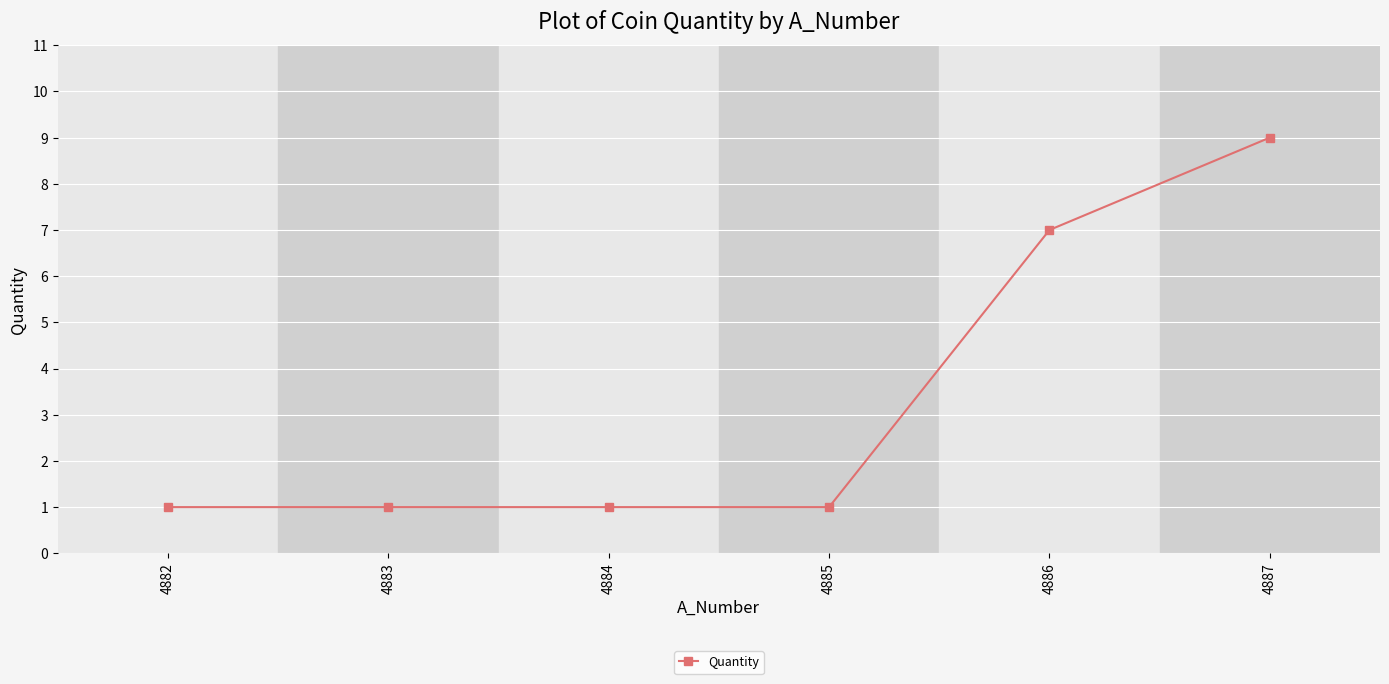

What is the value of the 5th point from the left?

7